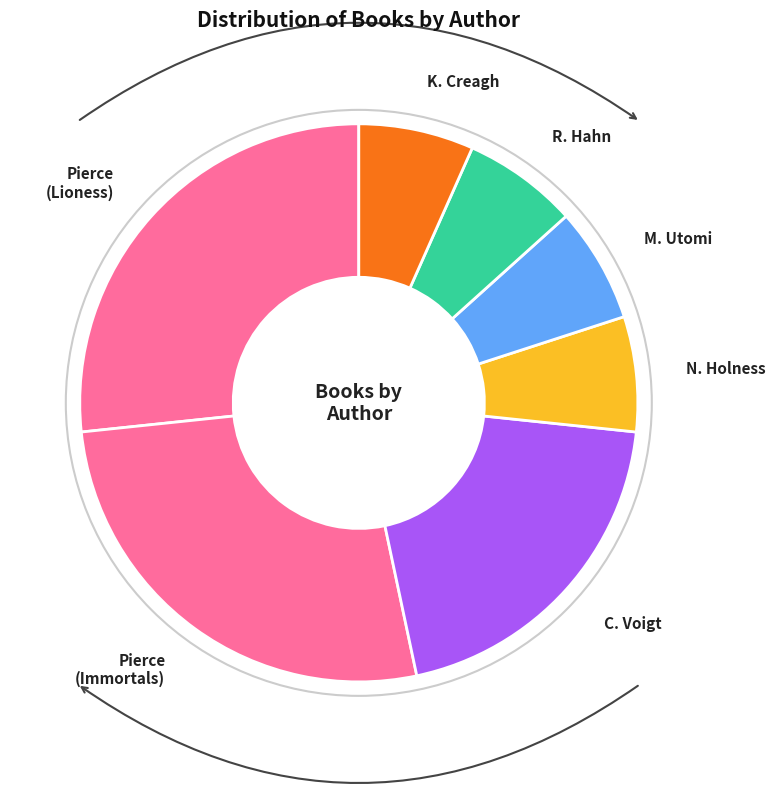

Which has a higher value, C. Voigt or Pierce (Immortals)?

Pierce (Immortals)